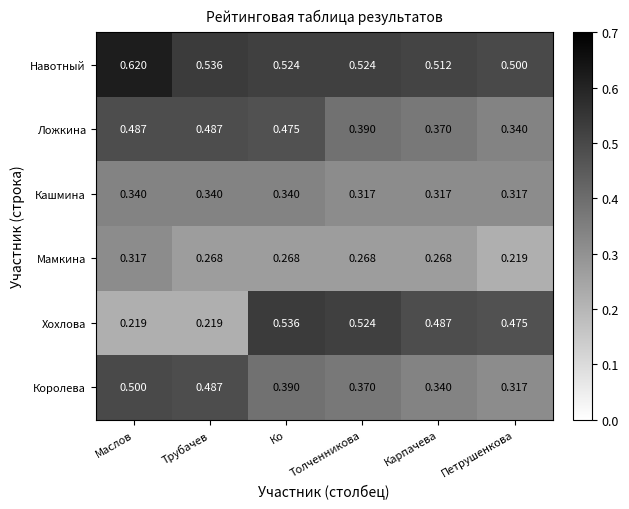

Which category has the highest value in the Мамкина series?

Маслов